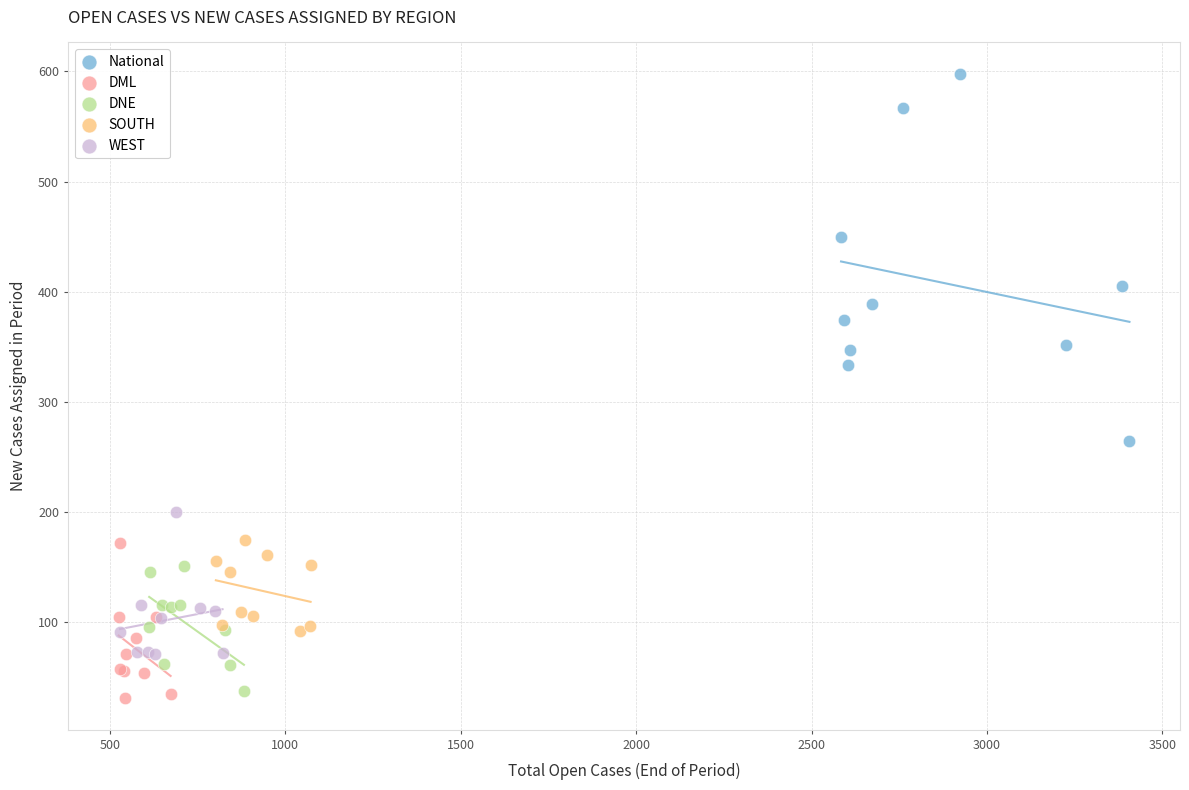

Which series has the widest spread of Y values?

National